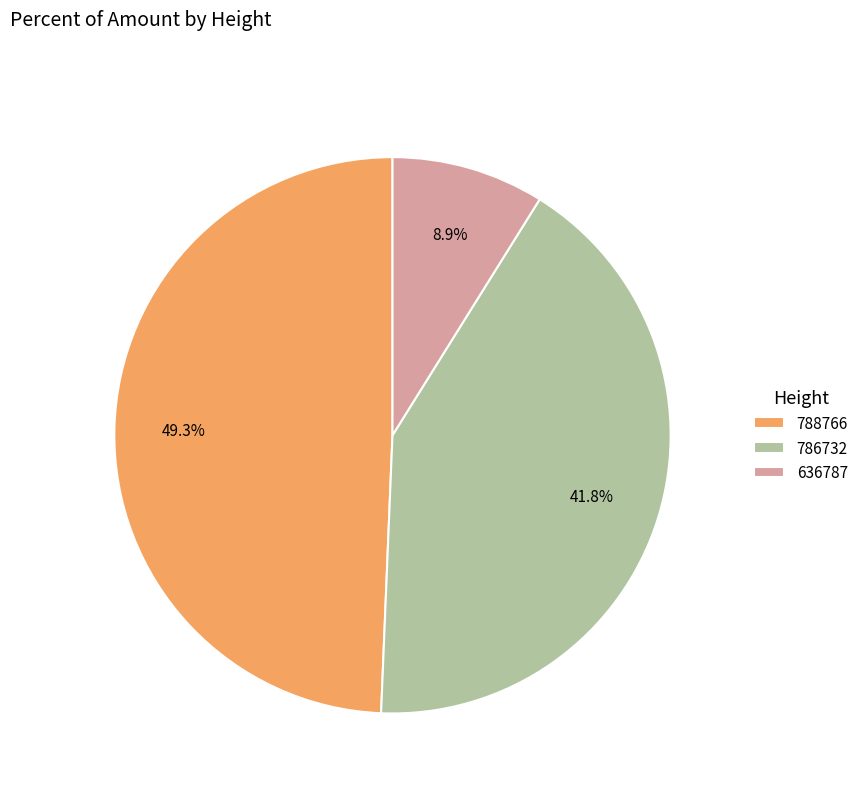

To the nearest percent, what percentage of the pie is 786732?

42%